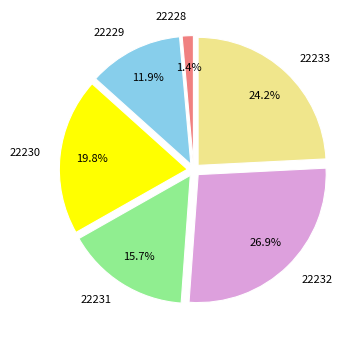

To the nearest percent, what portion does 22228 represent?

1%